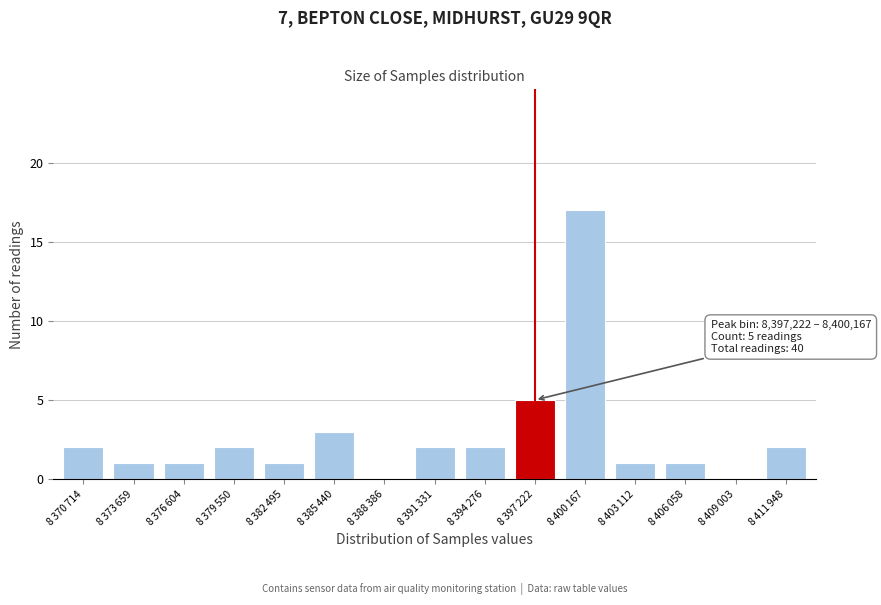

What is the sum of all values?

40